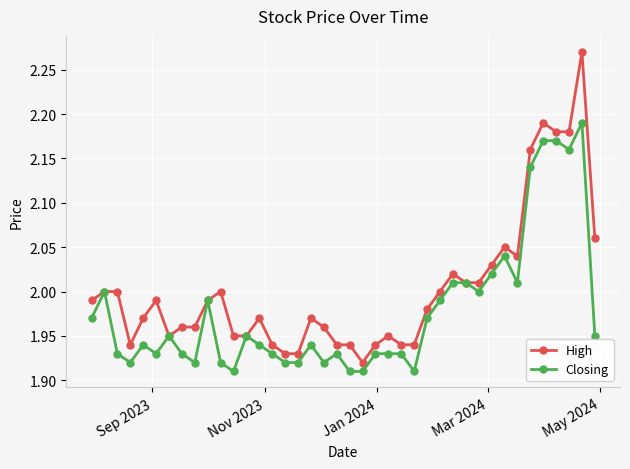

Rank the series by their maximum value, from lowest to highest.

Closing, High